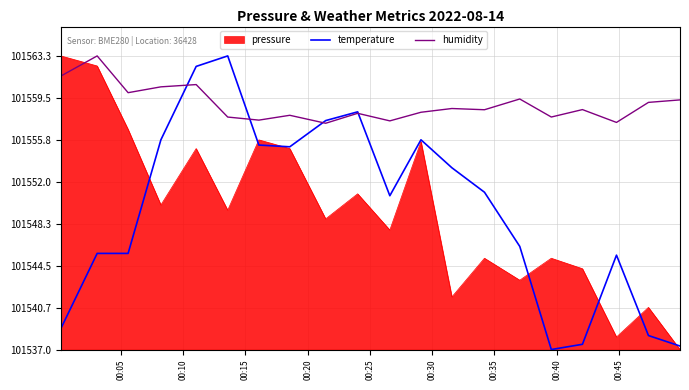

Does the chart have visible grid lines?

Yes